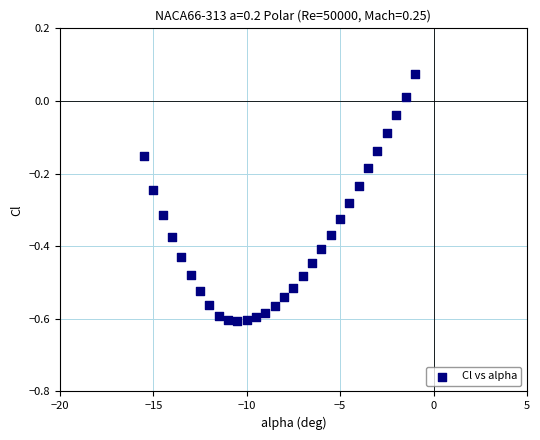

What is the range of Y values (max minus min)?

0.7